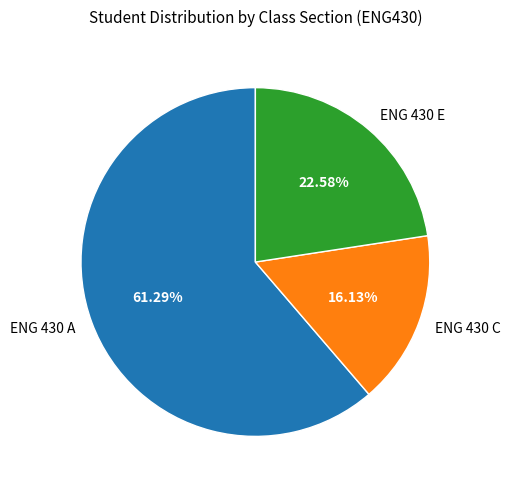

True or false: ENG 430 C accounts for 16% of the total.

True